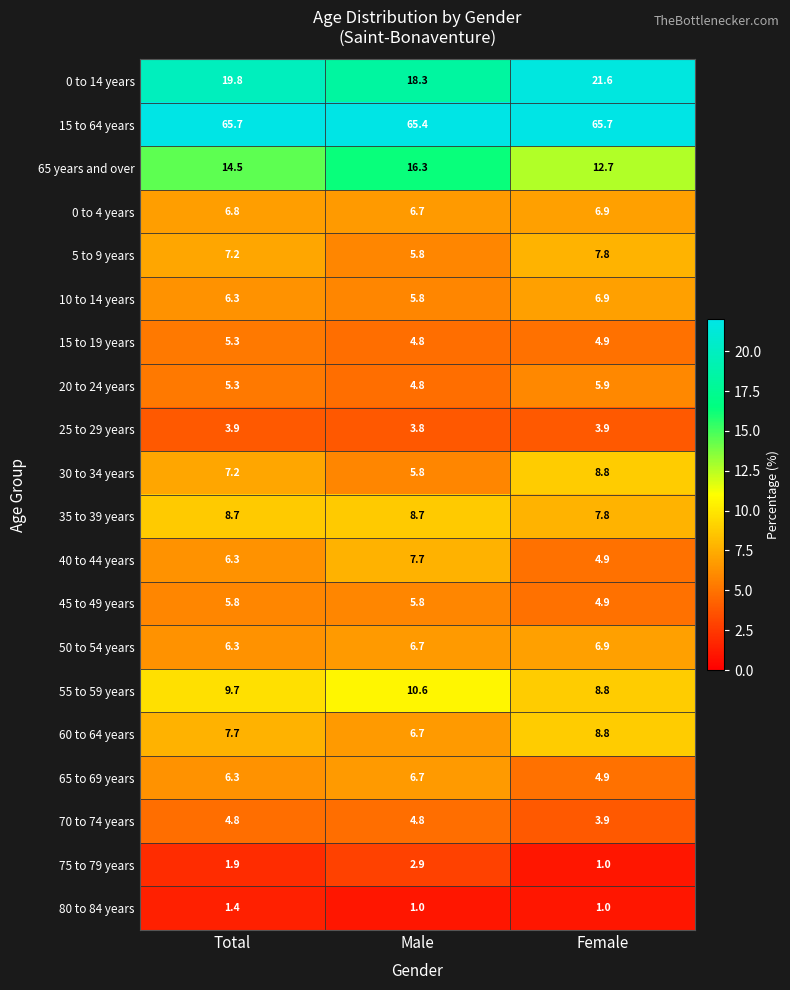

What is the sum of the 10 to 14 years values at Female and Male?

12.7